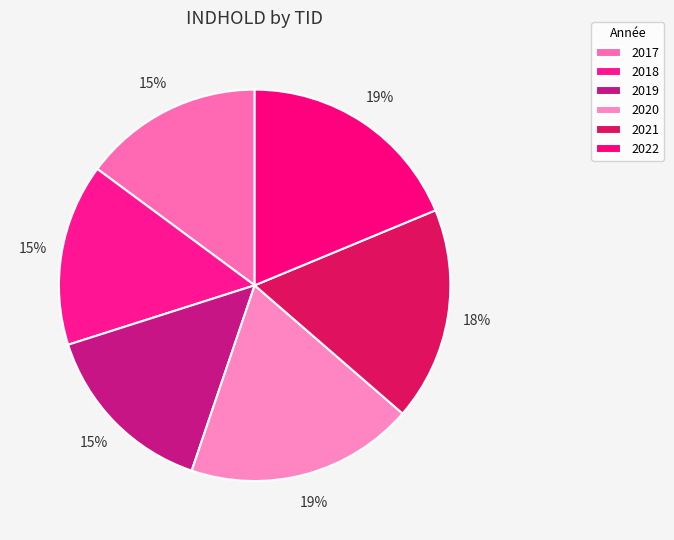

What is the largest slice in the pie chart?

2020